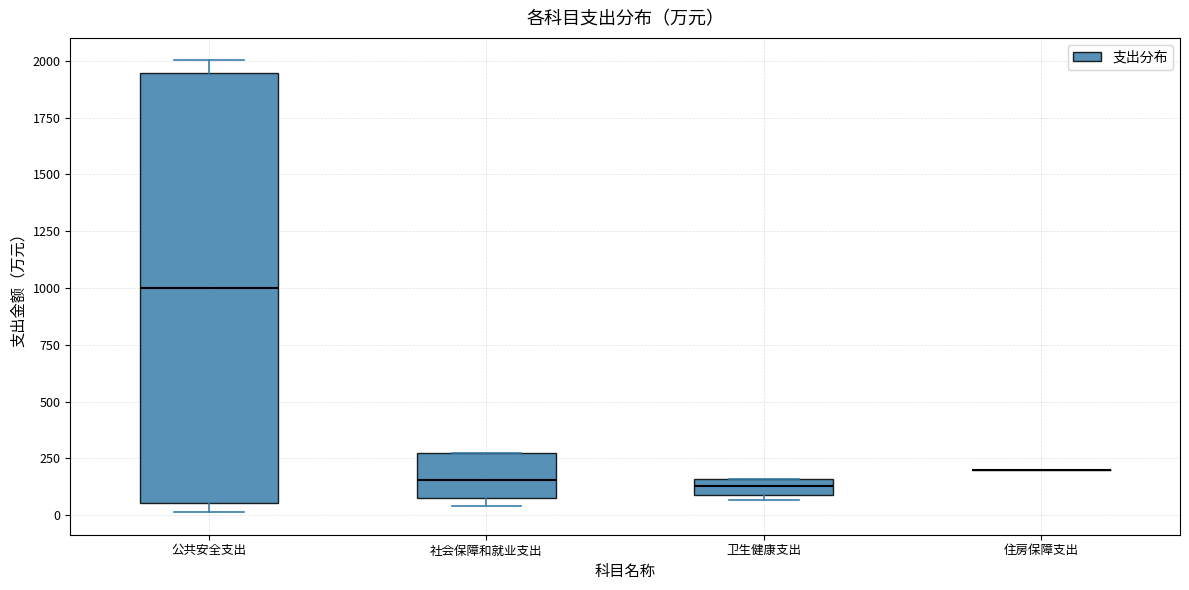

Comparing the boxes themselves (not the whiskers), which one is the tallest?

公共安全支出